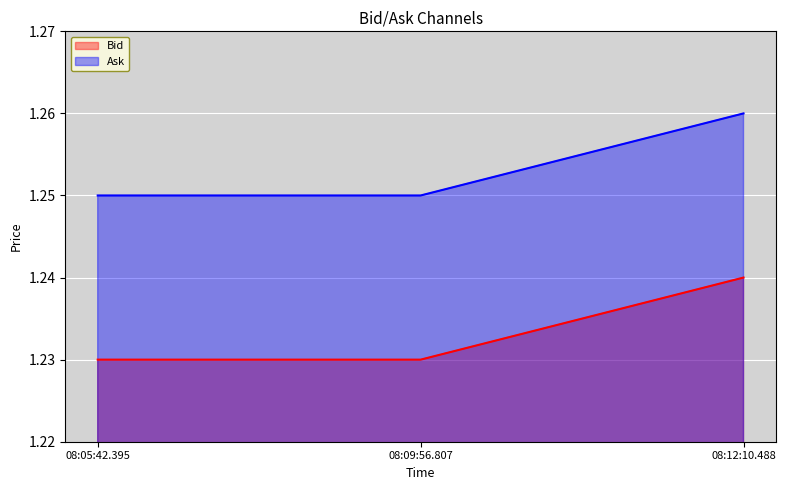

Between 08:12:10.488 and 08:05:42.395, which is larger?

08:12:10.488